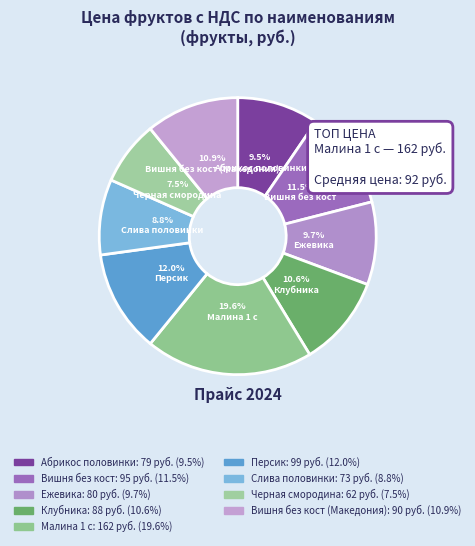

How many segments does this pie chart have?

9